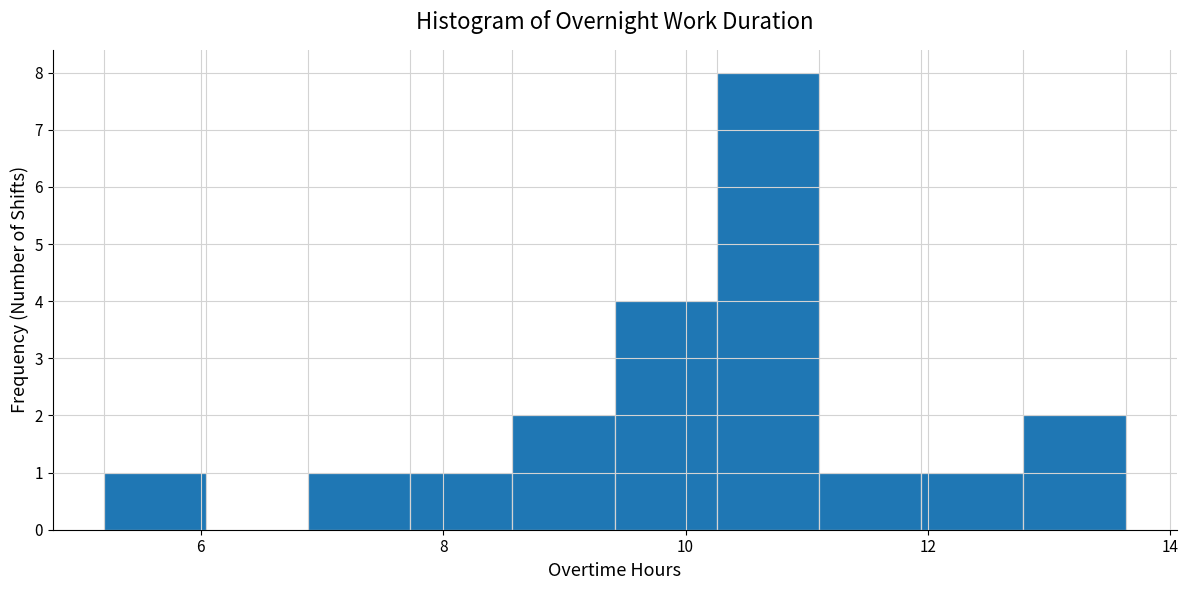

Over which range of the x-axis is the bar tallest?

10.2 to 11.2